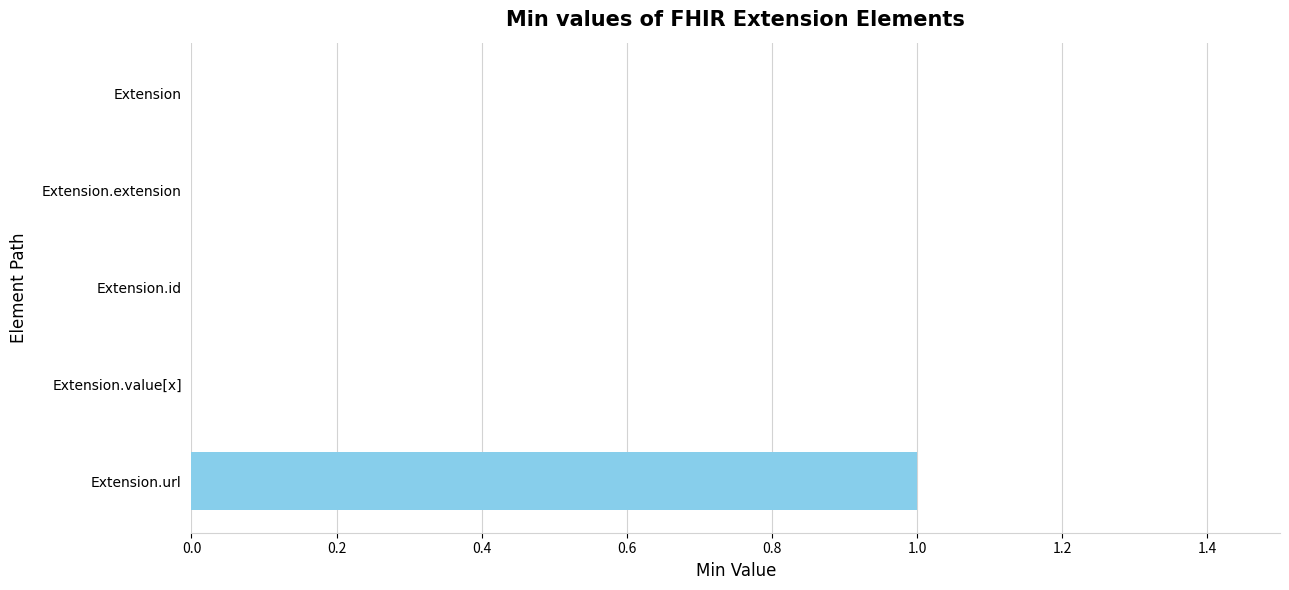

True or false: the data shows 0 at Extension.

True